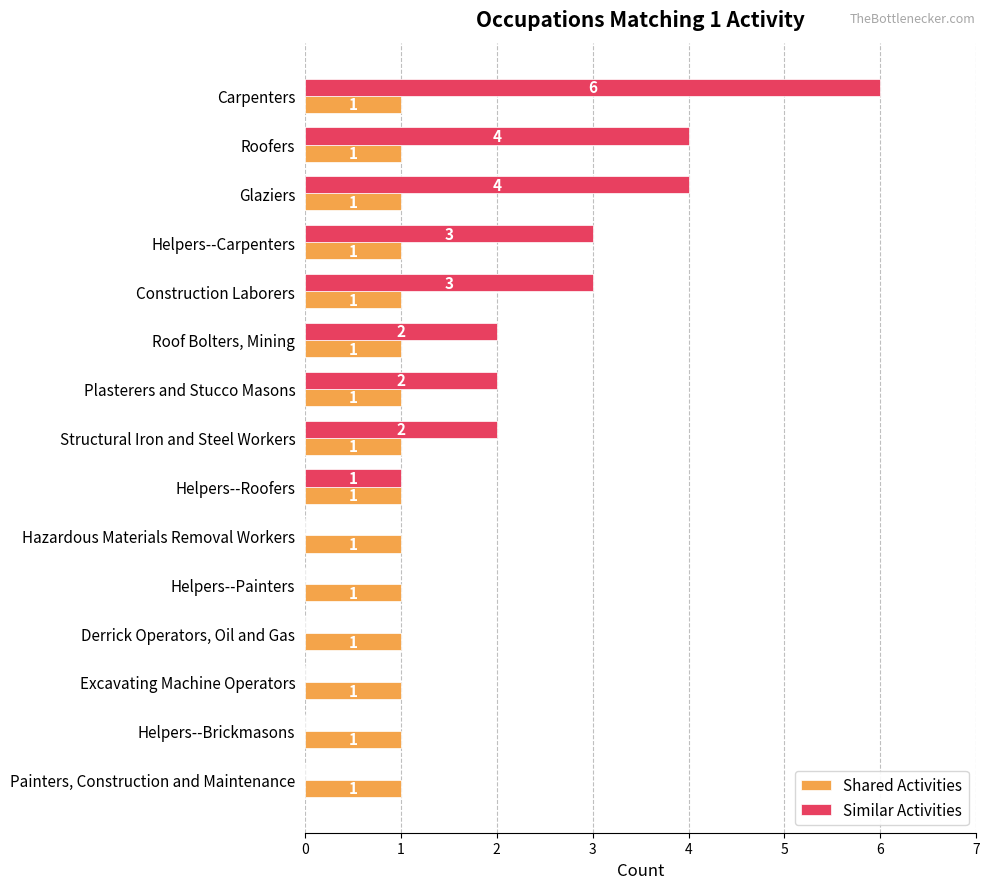

How many series are shown in this chart?

2